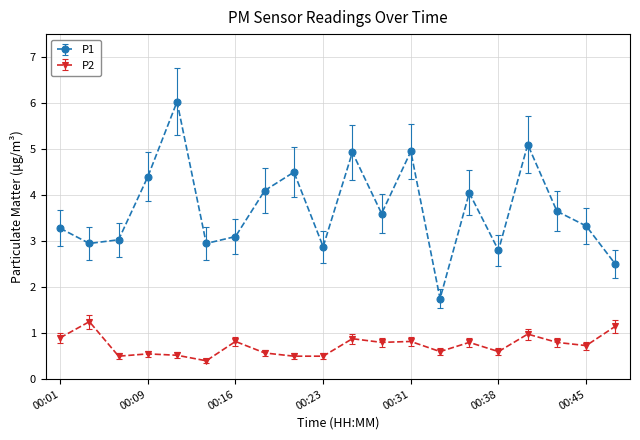

True or false: P1 and P2 cross at least once.

False